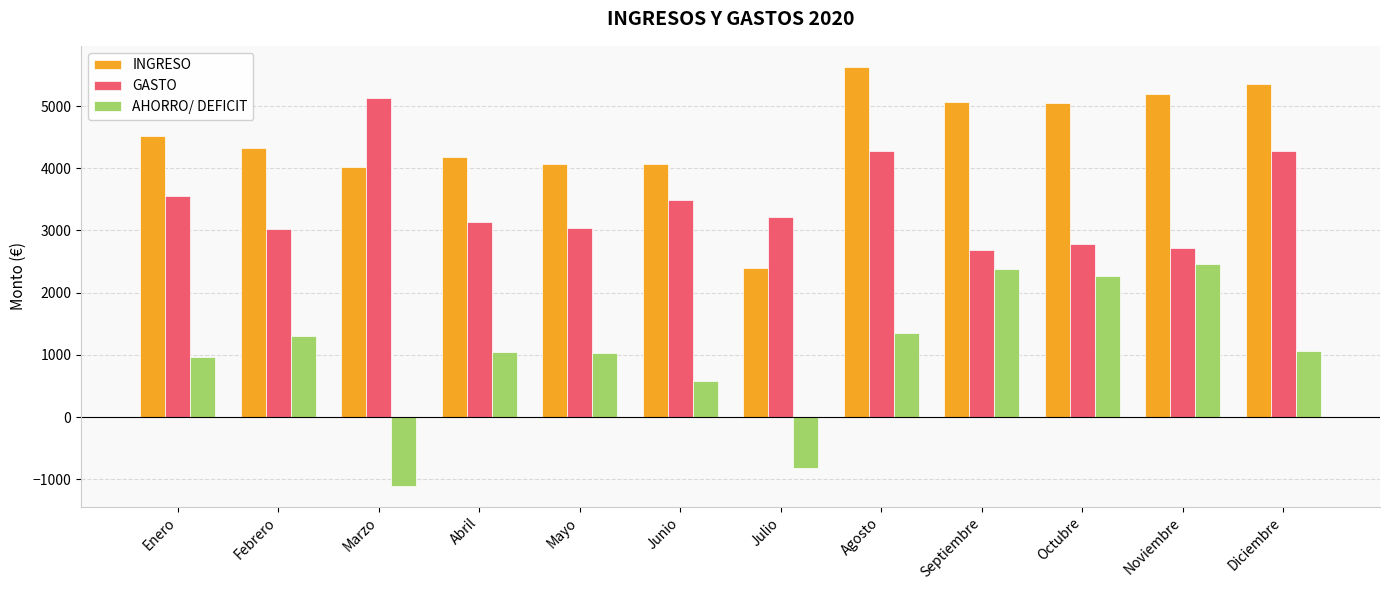

What is the label of the 8th bar from the left?

Agosto